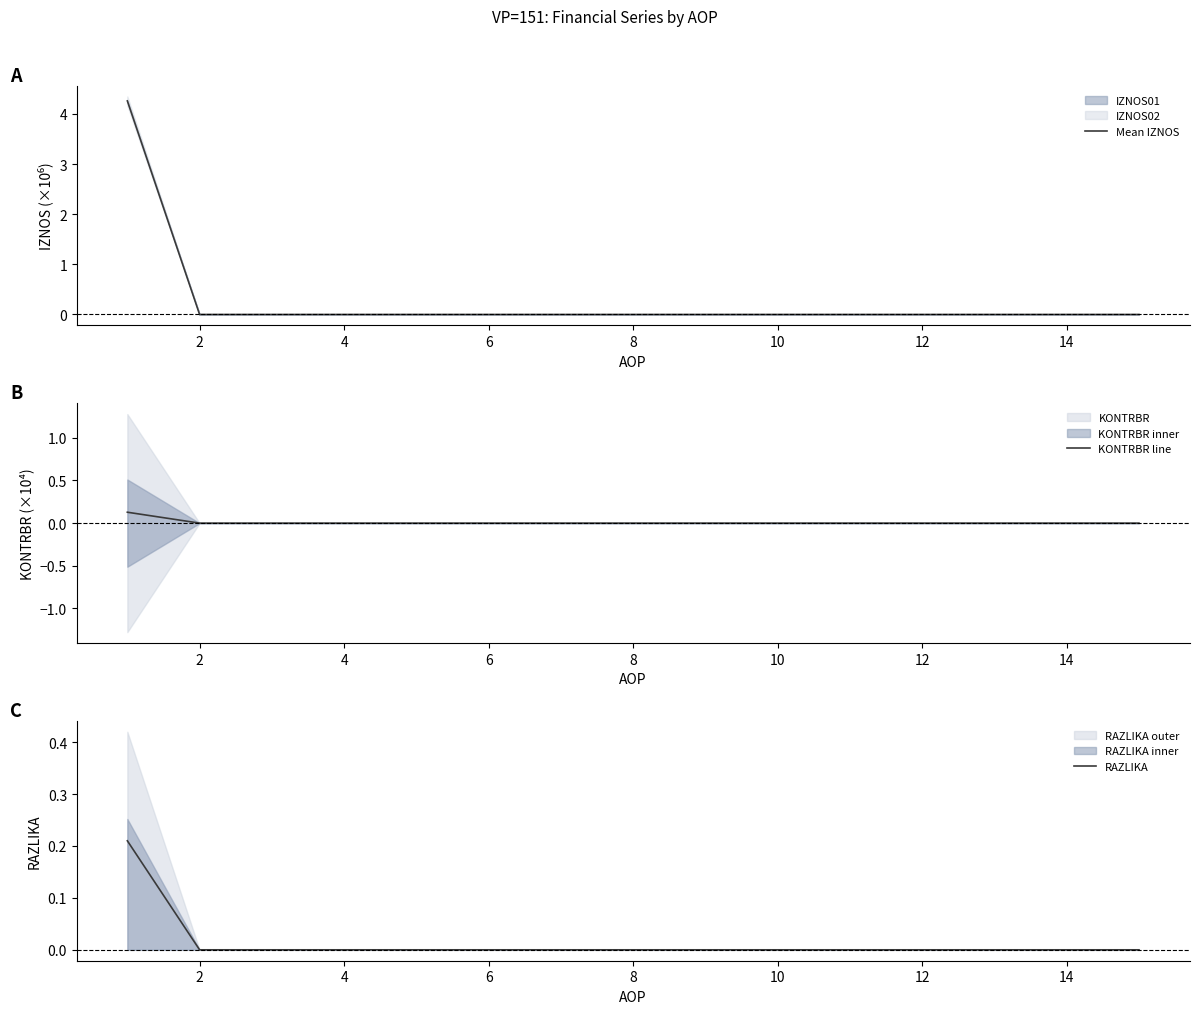

True or false: RAZLIKA and KONTRBR line cross at least once.

False